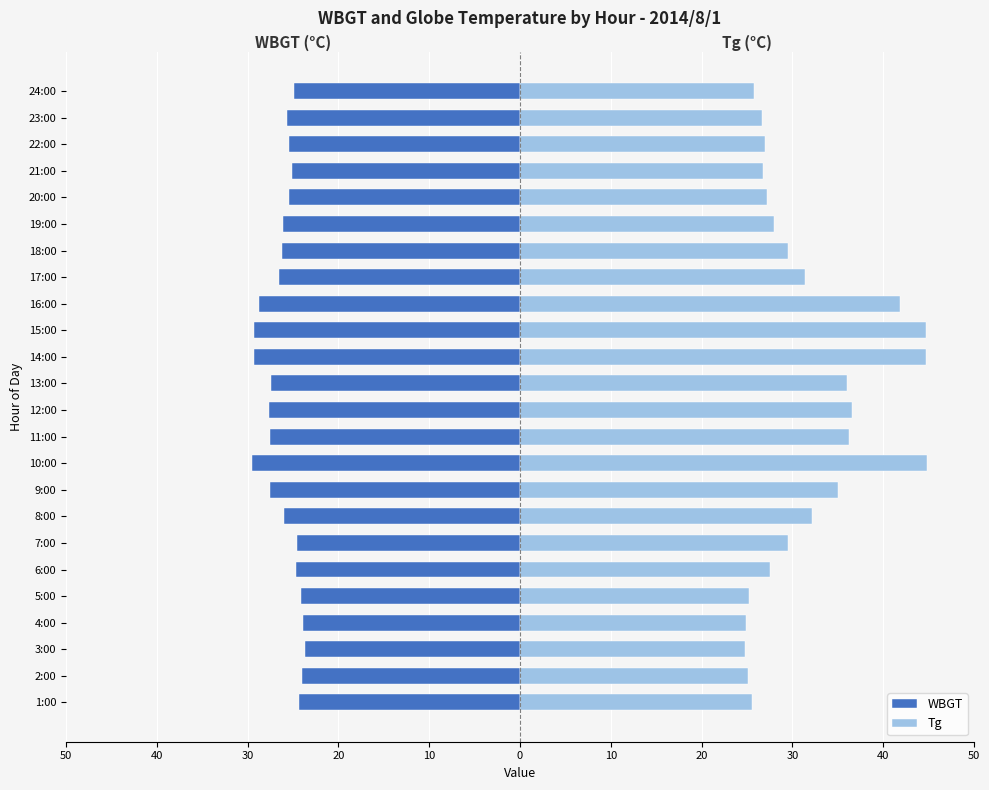

The value of Tg at 14:00 is 59.2. True or false?

False